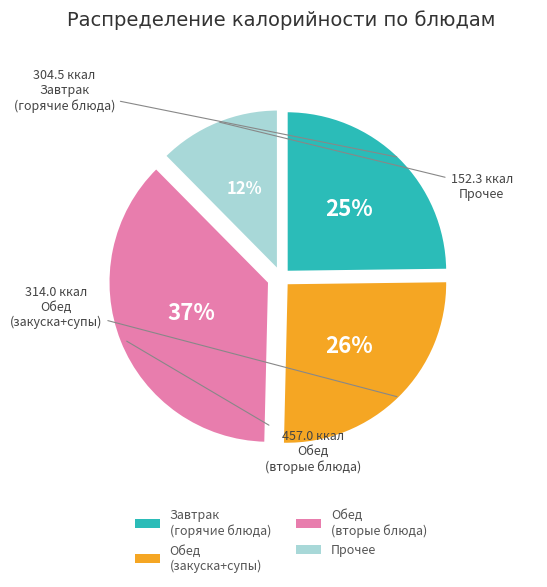

The Прочее slice represents 24% of the pie. True or false?

False